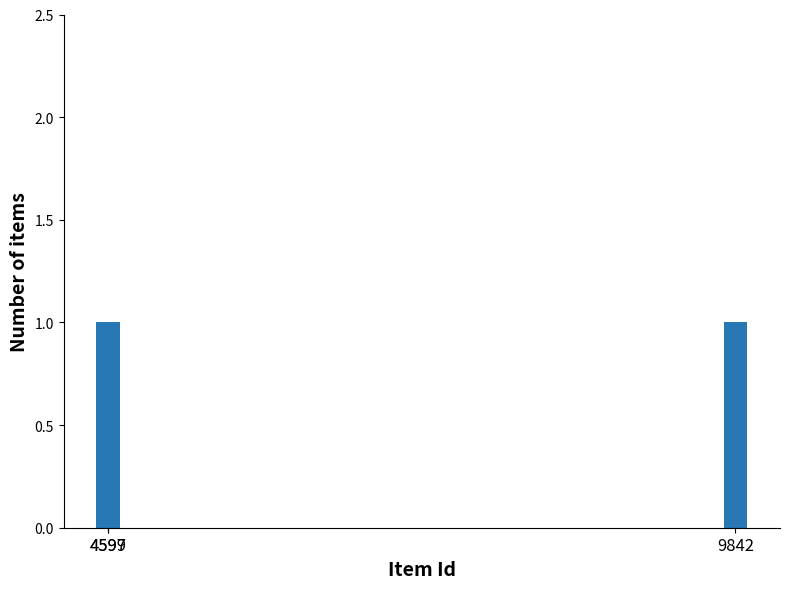

List the labels in order of value, smallest first.

4597, 4599, 9842